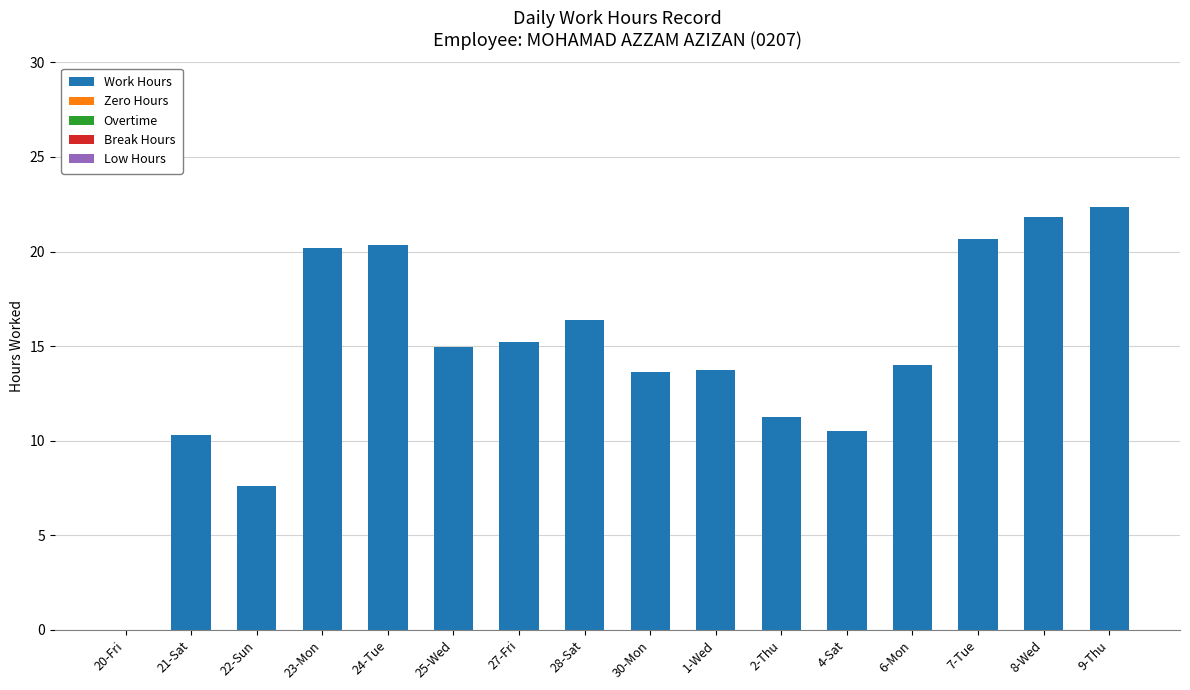

What is the change in value from 20-Fri to 4-Sat?

+10.5